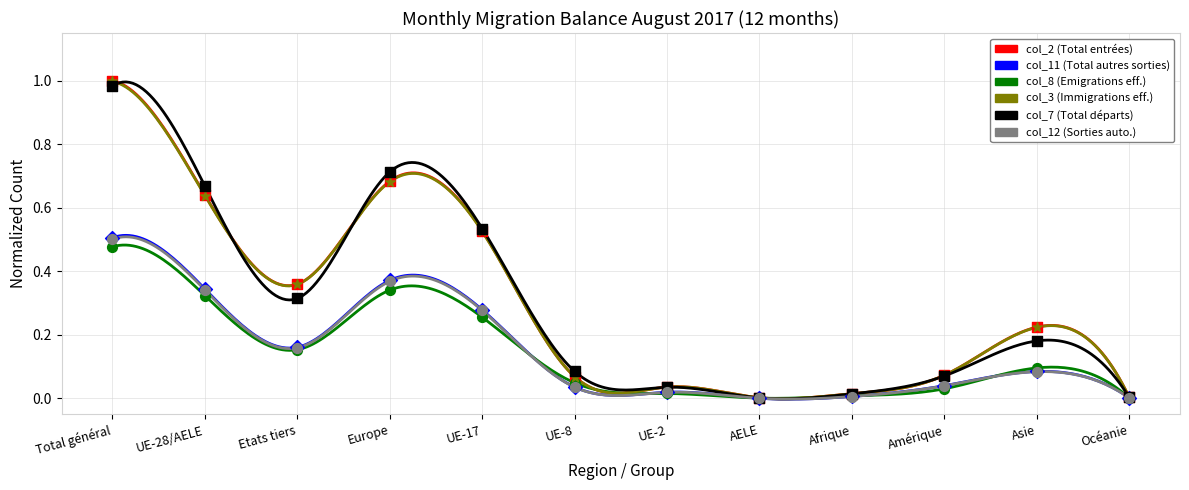

Which series reaches the maximum Y coordinate?

col_2 (Total entrées)